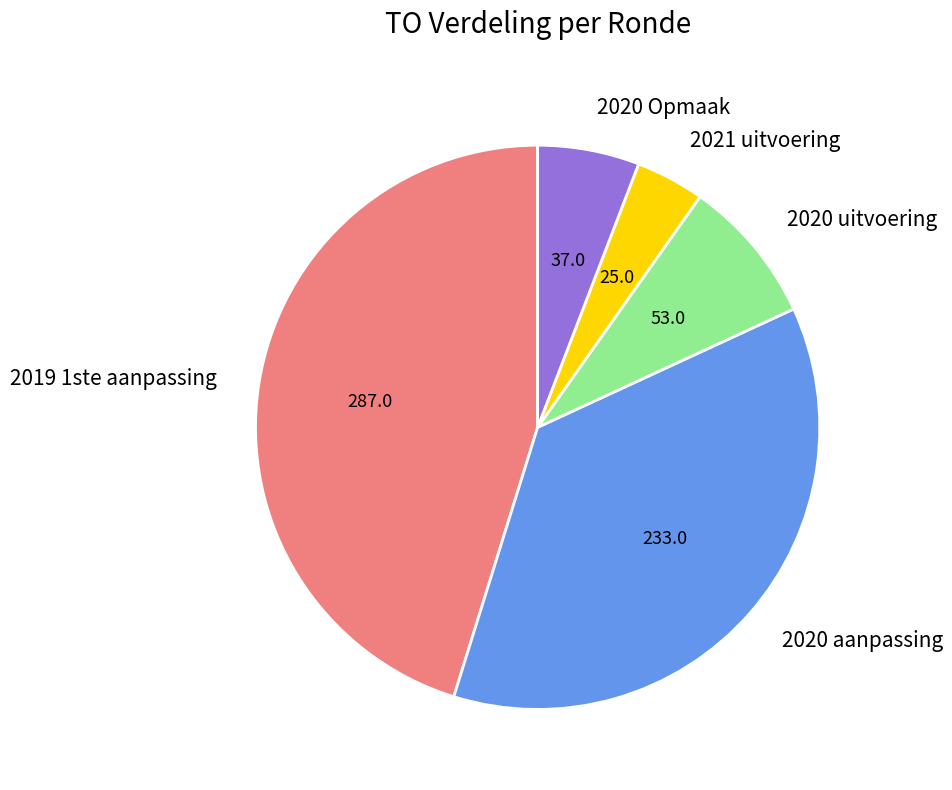

Count the number of slices in the pie.

5